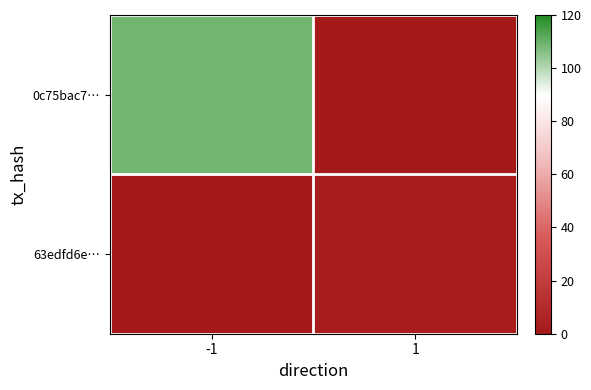

Reading left to right, extract all data points from this chart.

0c75bac7…: -1=109	1=0
63edfd6e…: -1=0	1=2